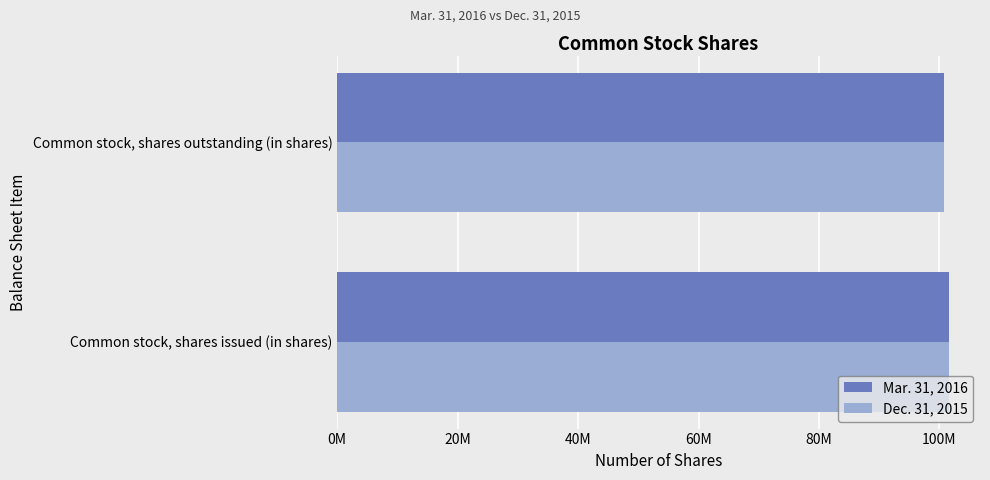

What is the value of the Dec. 31, 2015 bar at the 2nd from the left?

100807286